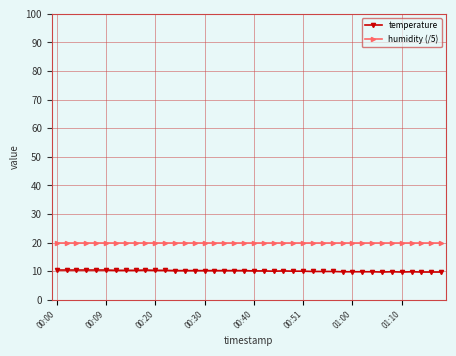

How many lines are shown in the chart?

2